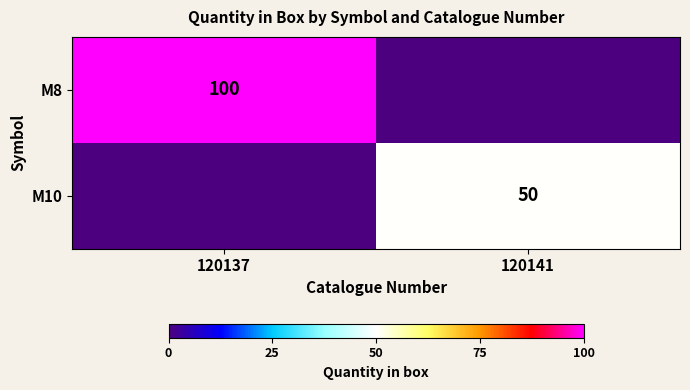

What is the maximum value for M8?

100